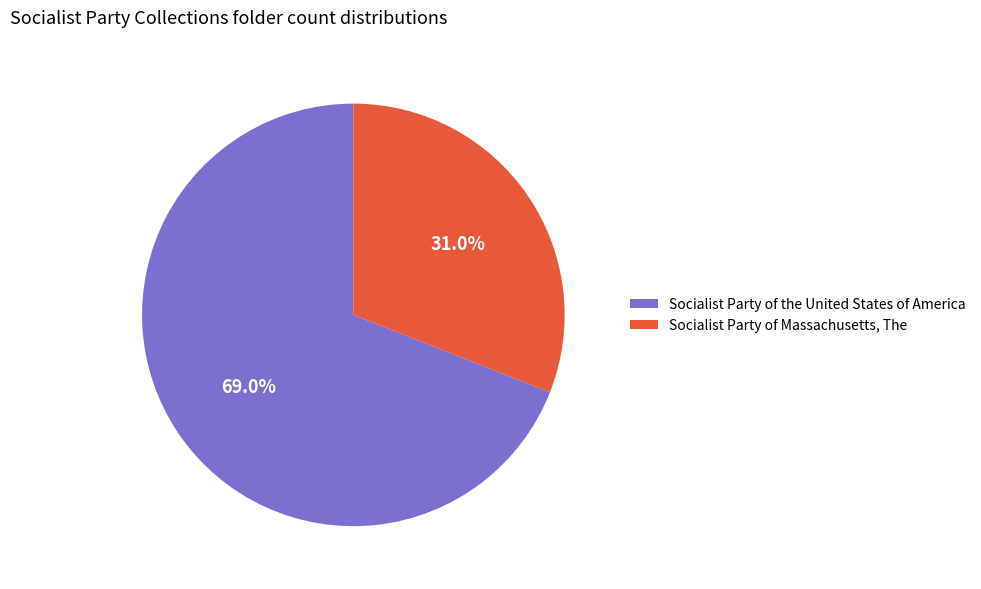

Which category has the biggest portion of the pie?

Socialist Party of the United States of America